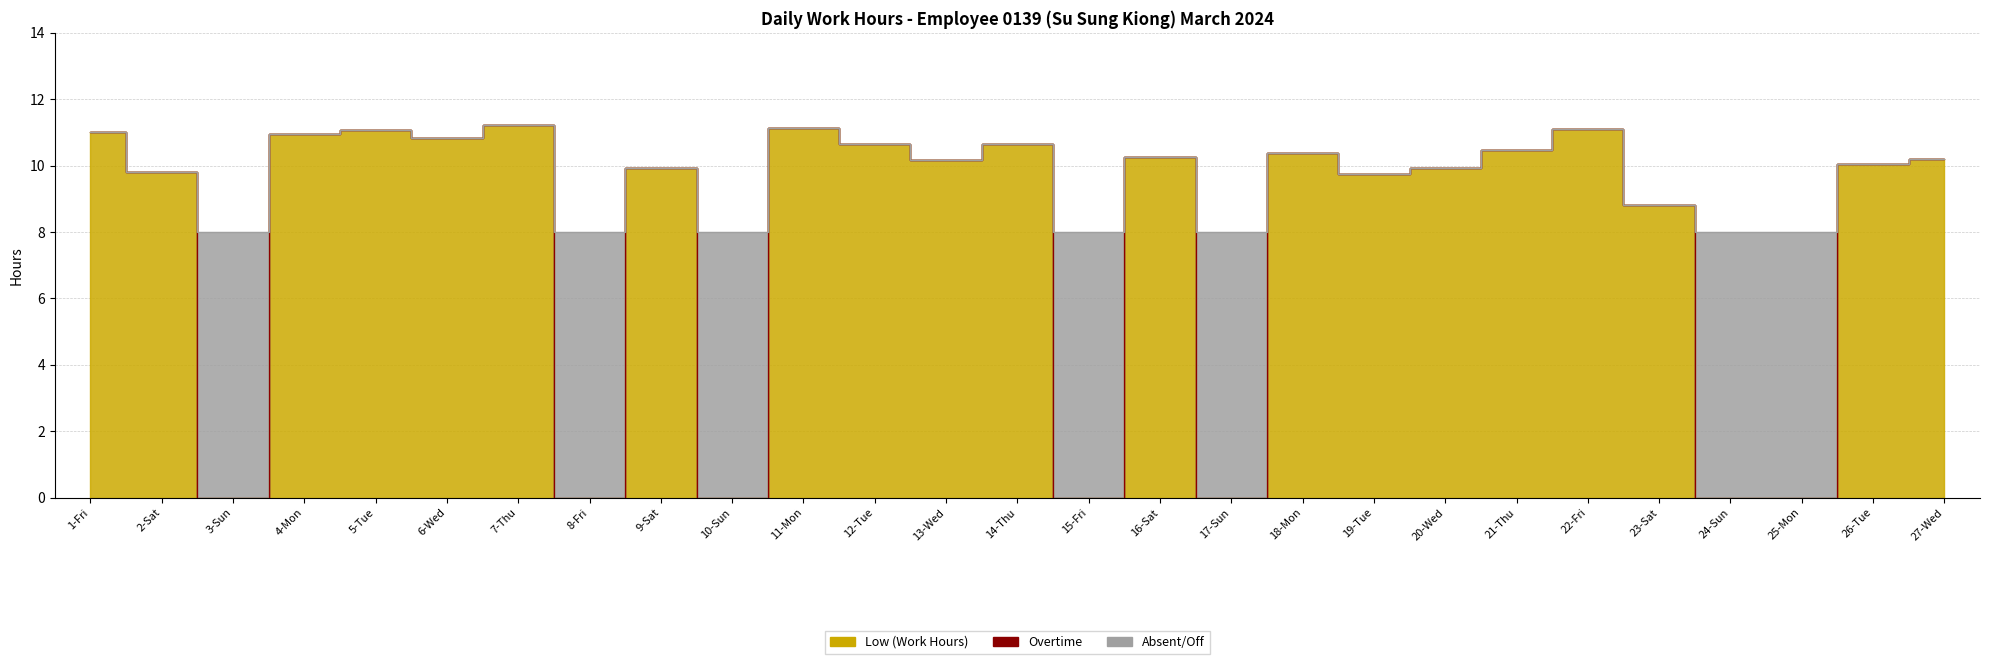

At which category is the sum across all series the highest?

7-Thu